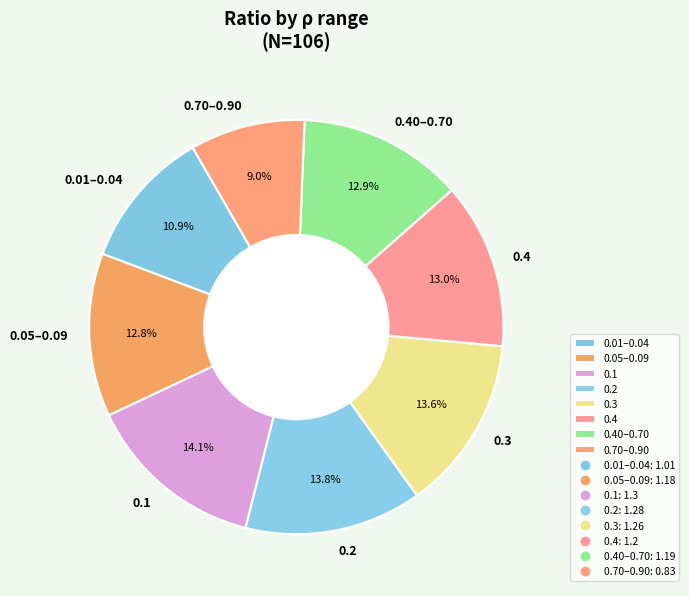

How many slices are in this pie chart?

8